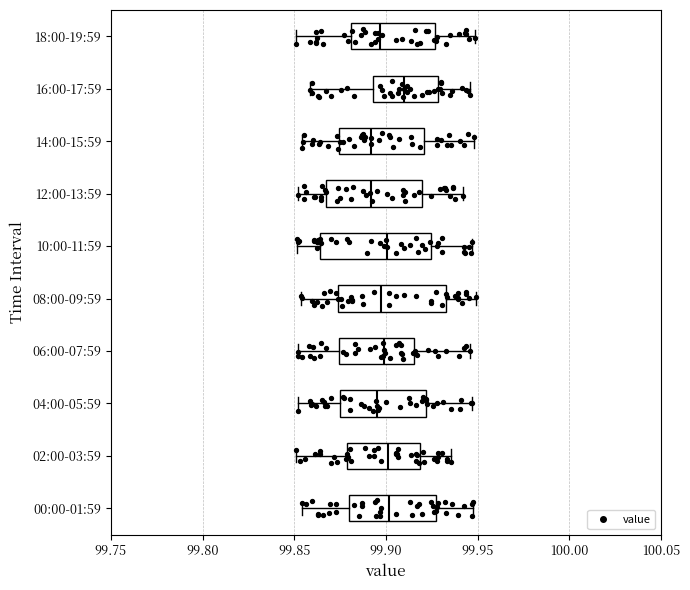

Where is the right edge of the box for 12:00-13:59 on the x-axis? The values are not printed on the chart, so give them approximately, as read against the axis.

99.920